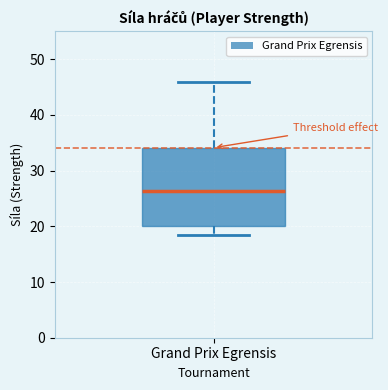

Where is the lower edge of the box for Grand Prix Egrensis on the y-axis? The values are not printed on the chart, so give them approximately, as read against the axis.

20